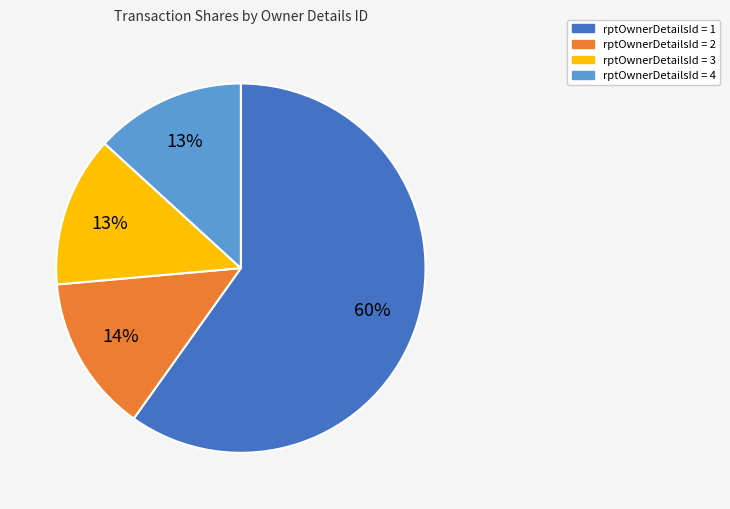

Does any single category account for the majority?

Yes